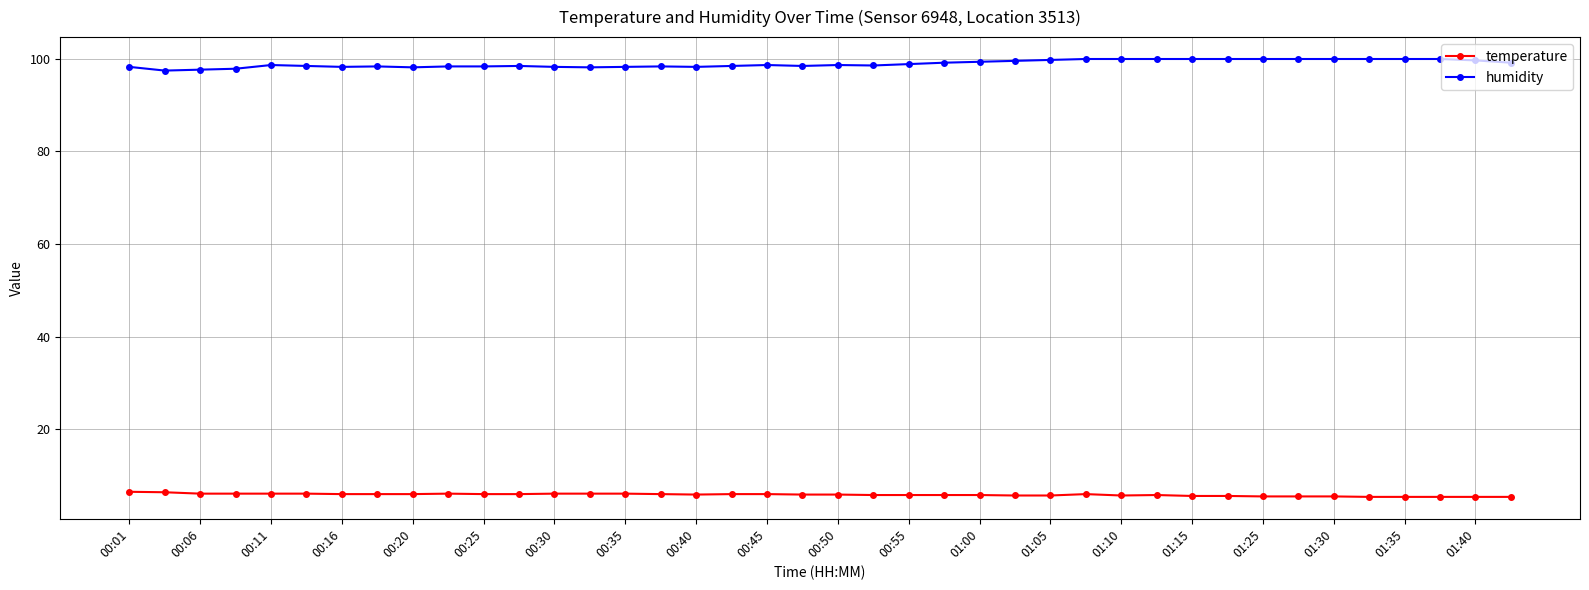

Rank the series by their maximum value, from highest to lowest.

humidity, temperature